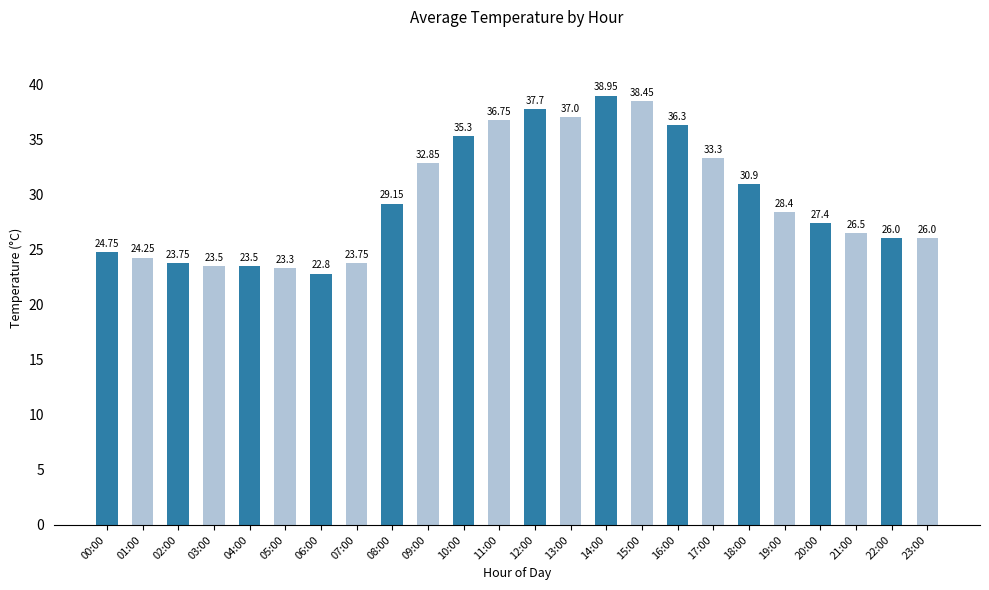

What is the greatest value displayed?

39.0